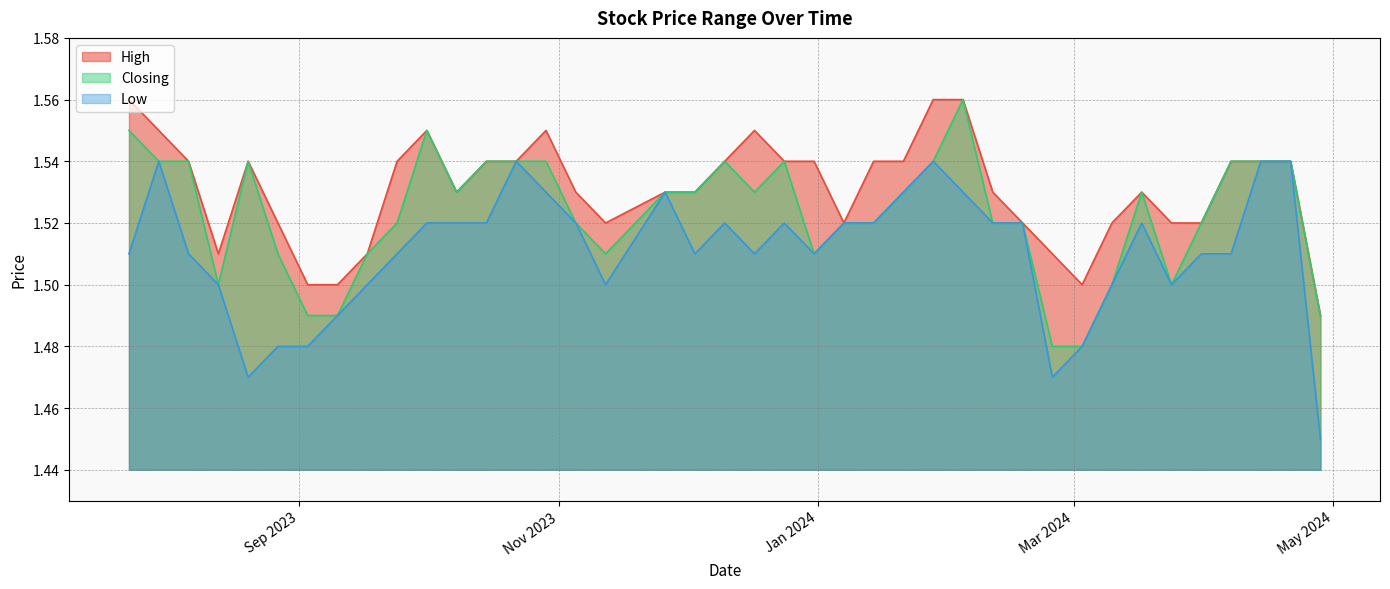

What is the sum of all Closing values?

60.9